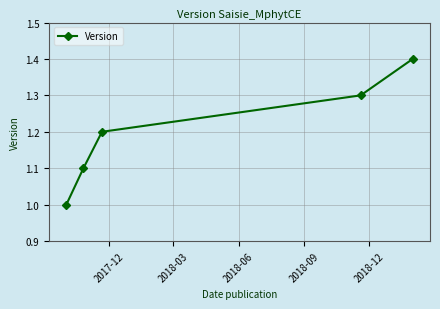

What is the average value?

1.2